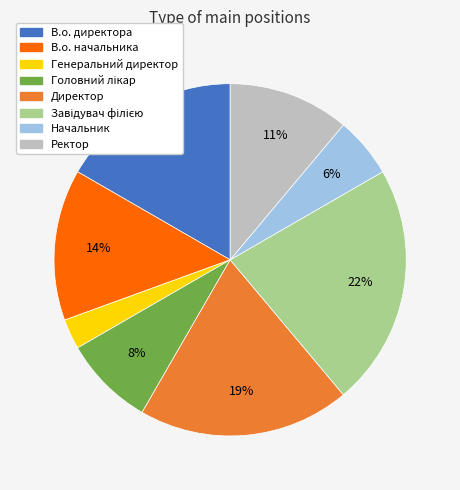

Is there any slice that represents more than half of the pie?

No